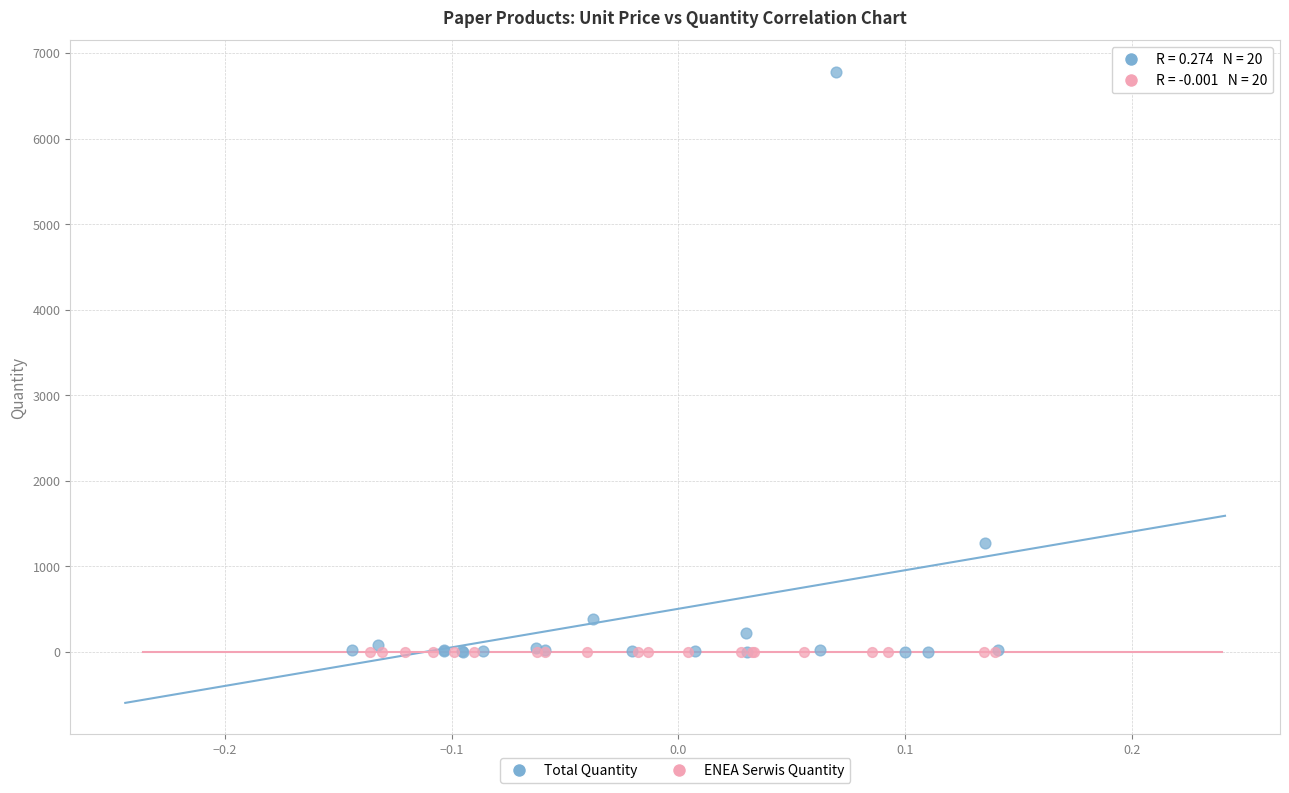

Which series contains the highest Y value?

Total Quantity